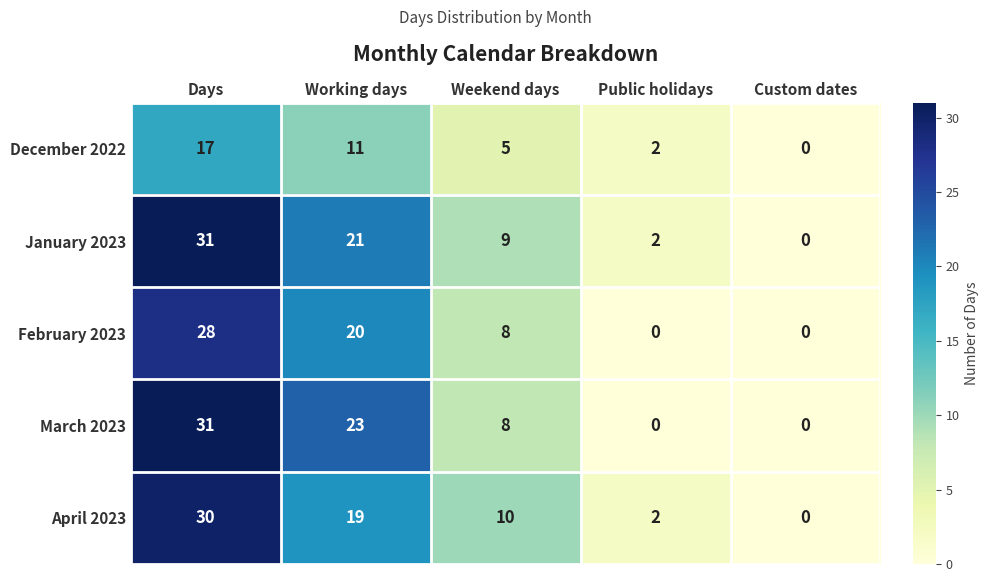

At which label does December 2022 reach its minimum?

Custom dates